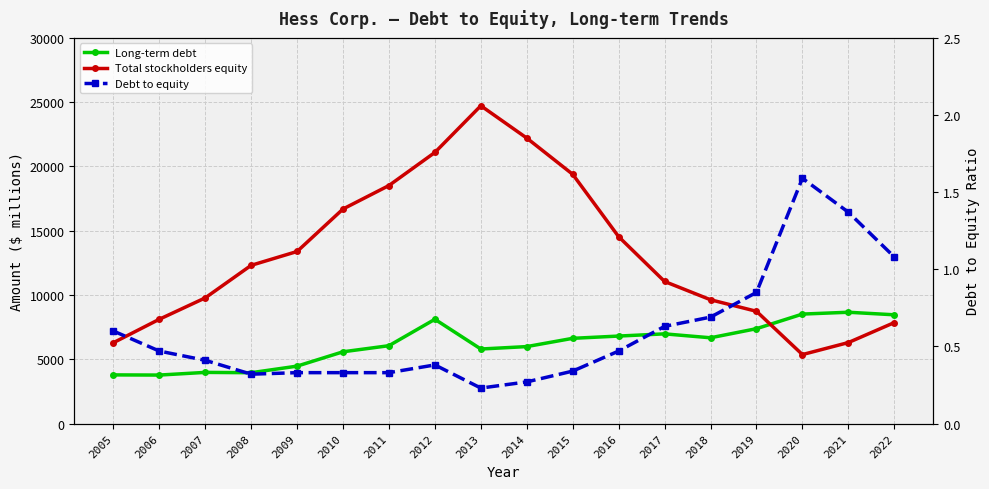

The value of Debt to equity at 2008 is 0.1. True or false?

False